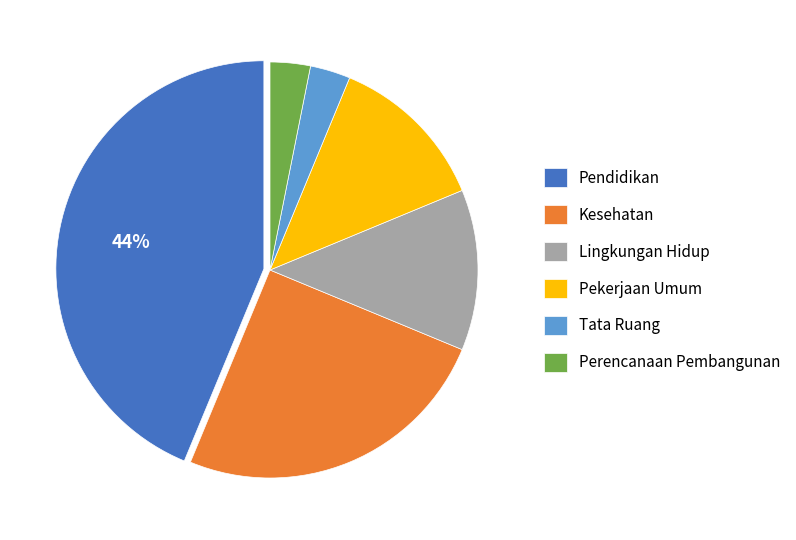

Which has a higher value, Kesehatan or Pendidikan?

Pendidikan